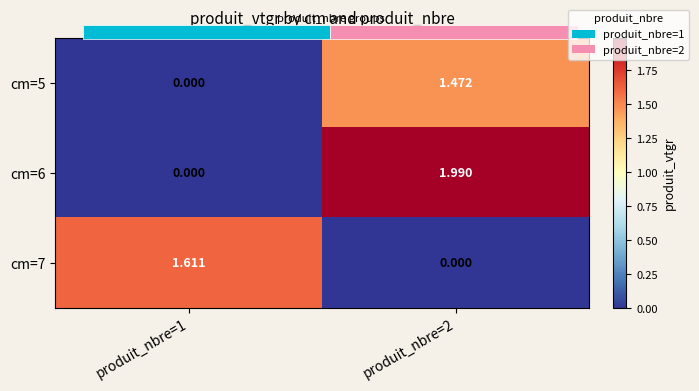

Is it true that cm=7 equals 0.7 at produit_nbre=1?

False